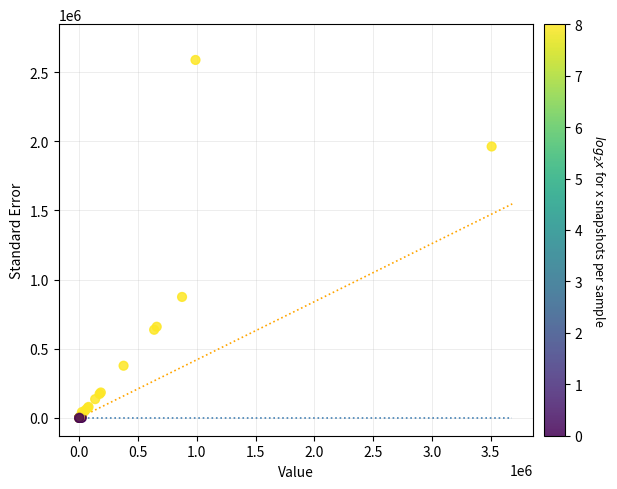

What Y value in the scatter plot is closest to 1293982?

874206.0